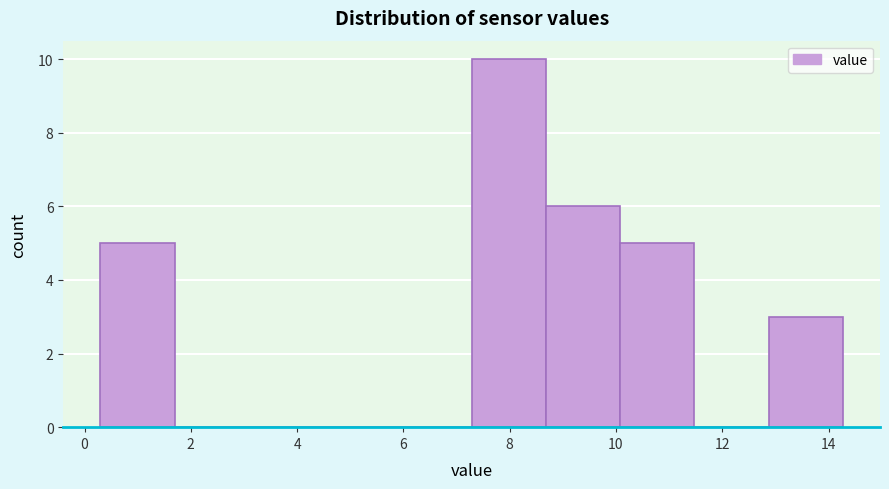

Reading left to right, list every bar in this chart as the range it spans on the x-axis followed by its height. Neither the bar edges nor the heights are printed on the chart, so give them approximately, as read against the axes.

0.4 to 1.6: 5
1.6 to 3.0: 0
3.0 to 4.4: 0
4.4 to 5.8: 0
5.8 to 7.2: 0
7.2 to 8.6: 10
8.6 to 10.0: 6
10.0 to 11.4: 5
11.4 to 12.8: 0
12.8 to 14.2: 3